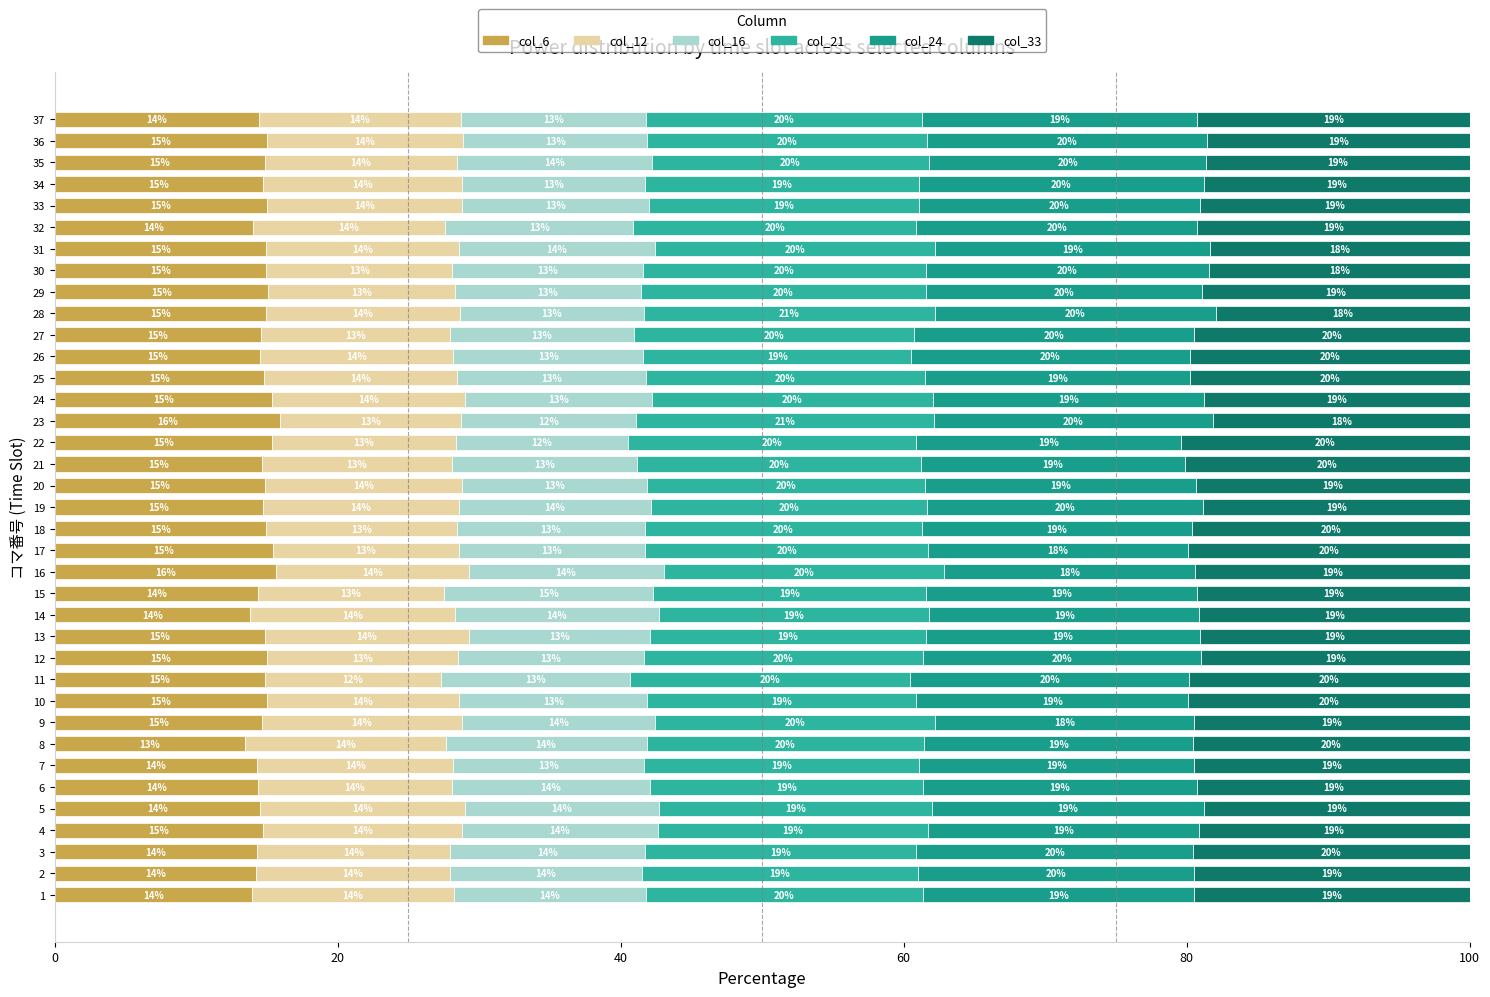

Where is col_6 nearest to the value 14?

32